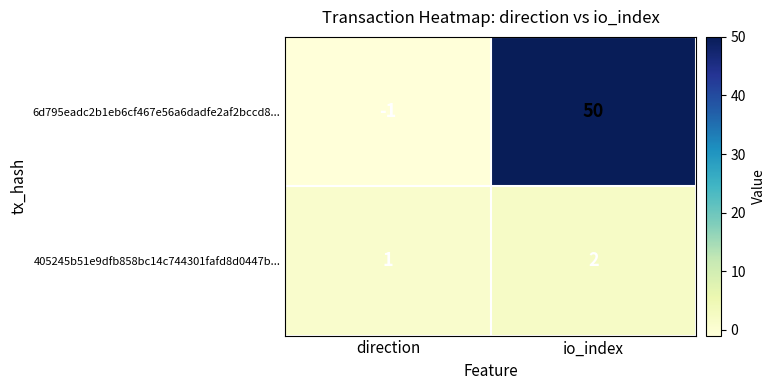

Which series has the largest total across all categories?

6d795eadc2b1eb6cf467e56a6dadfe2af2bccd8...